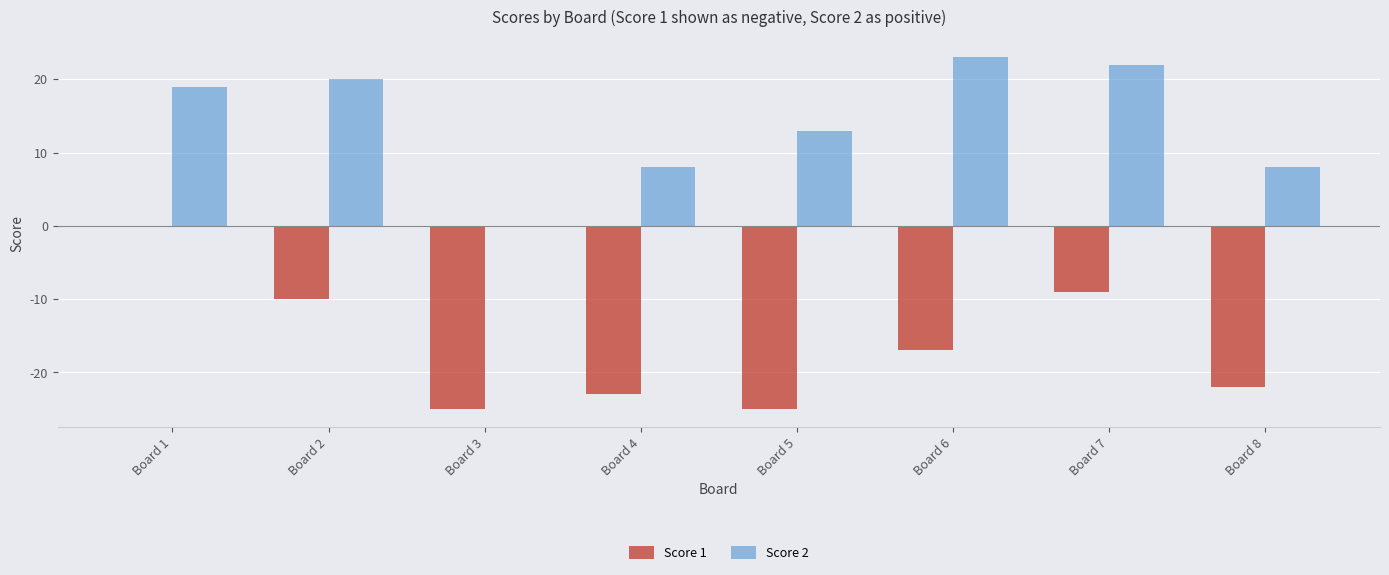

Count the number of categories in the chart.

8